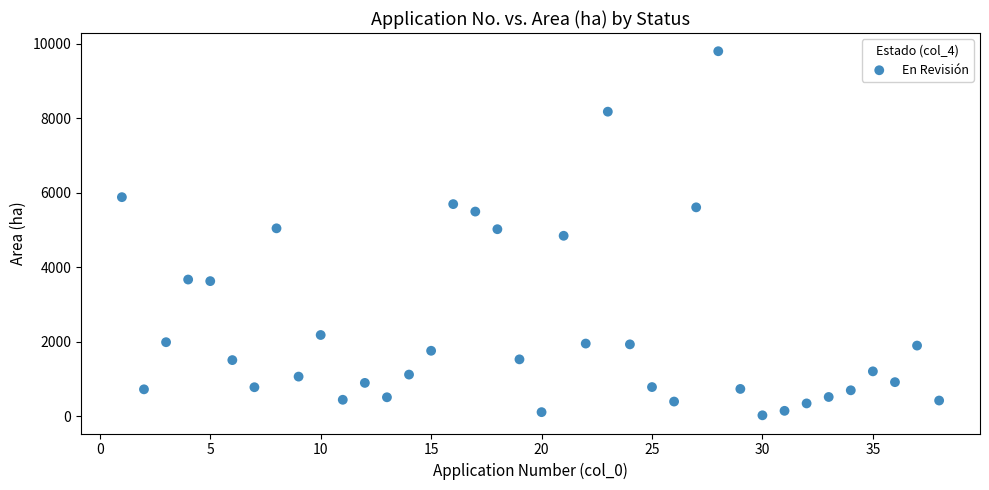

What is the range of X values (max minus min)?

37.0